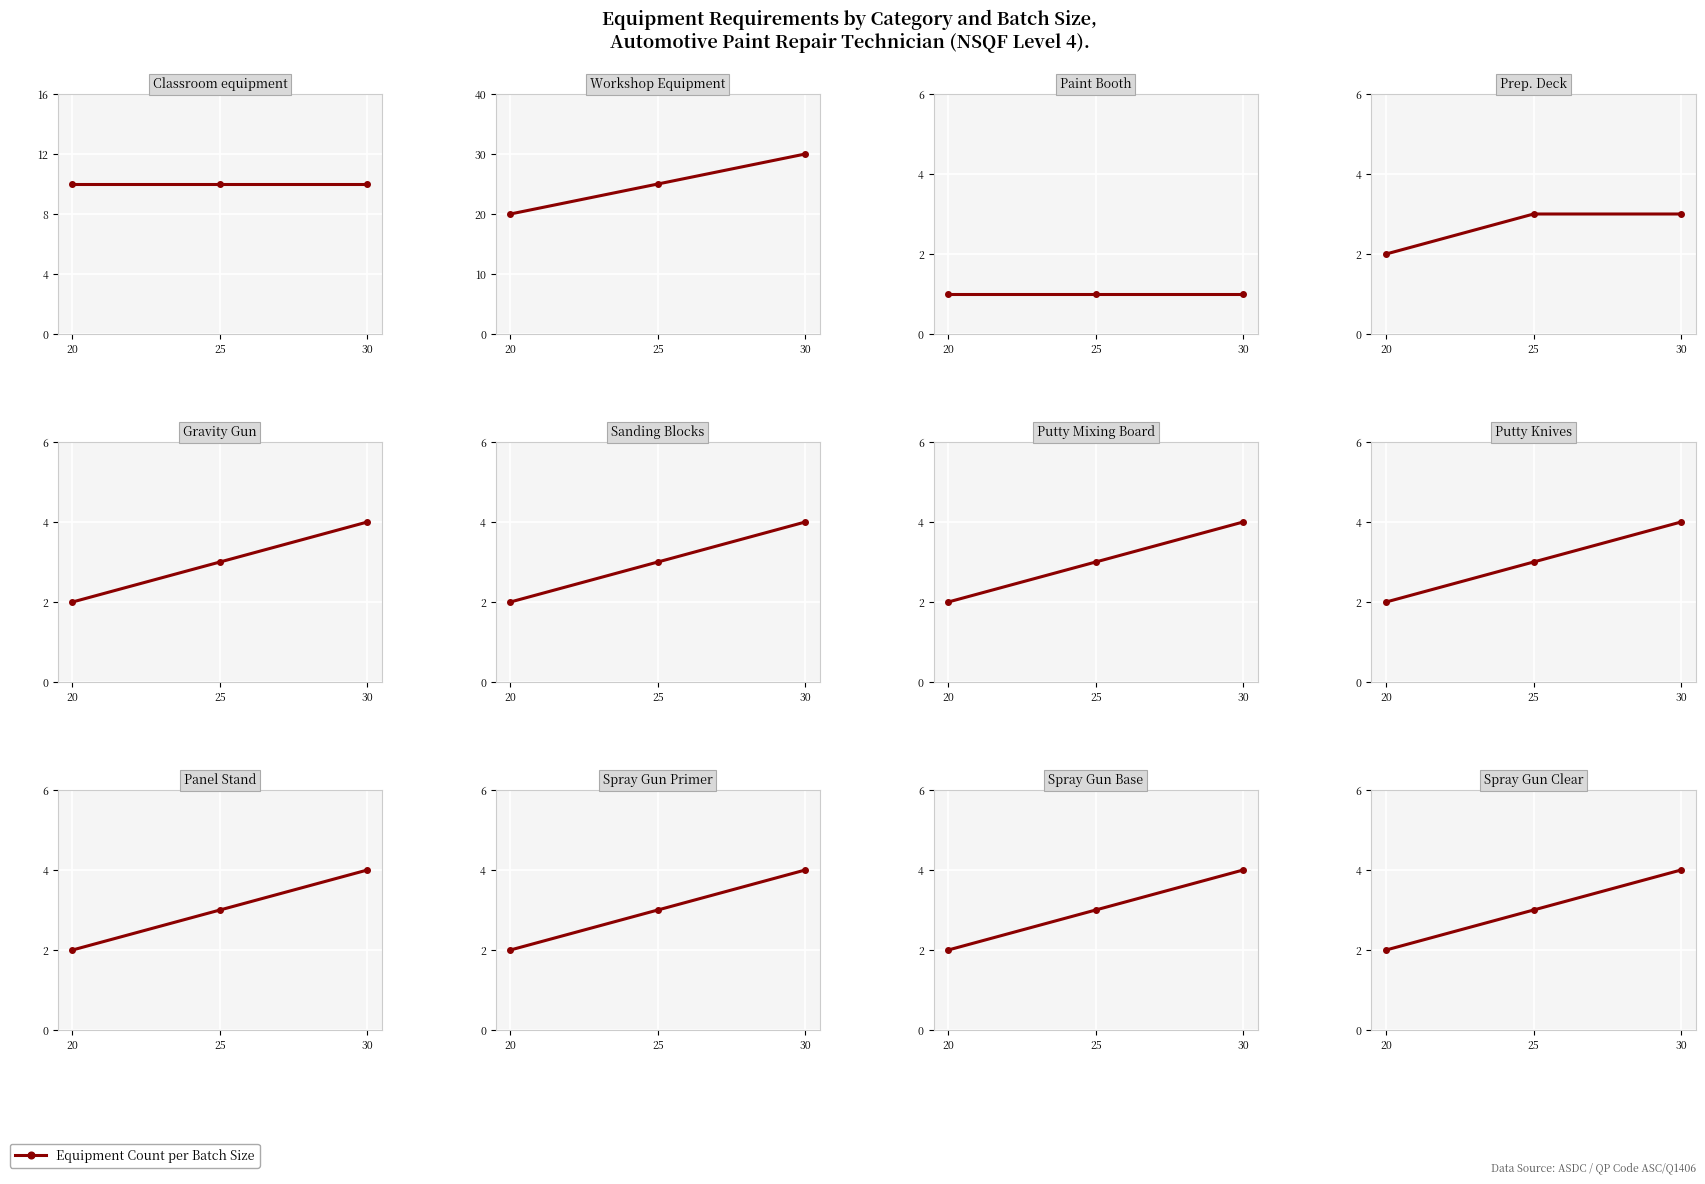

How many lines are shown in the chart?

1